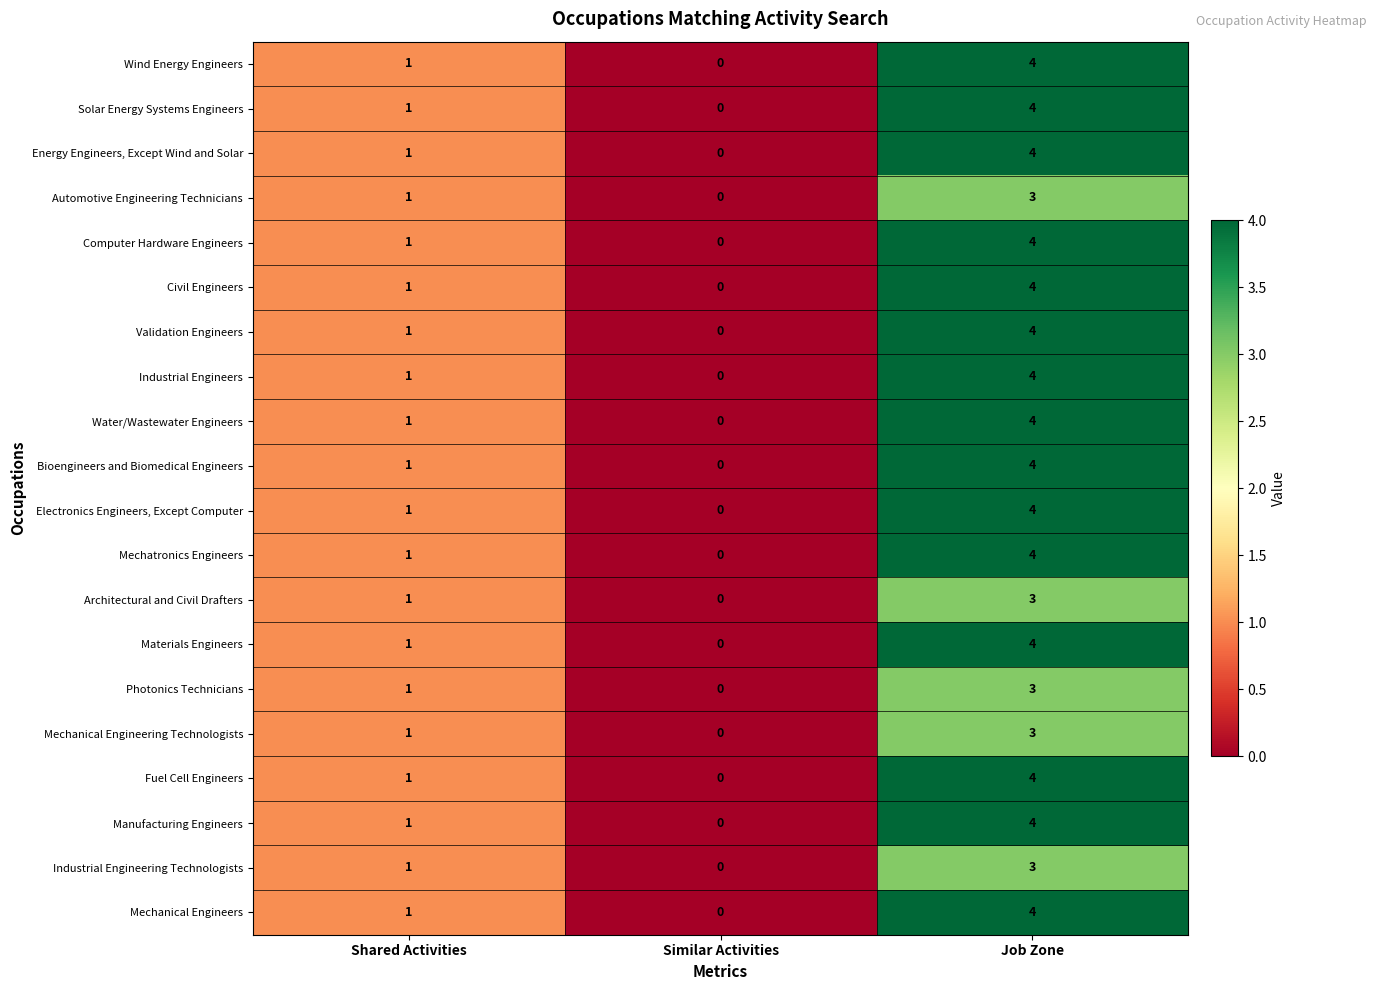

How many data points does each series have?

3